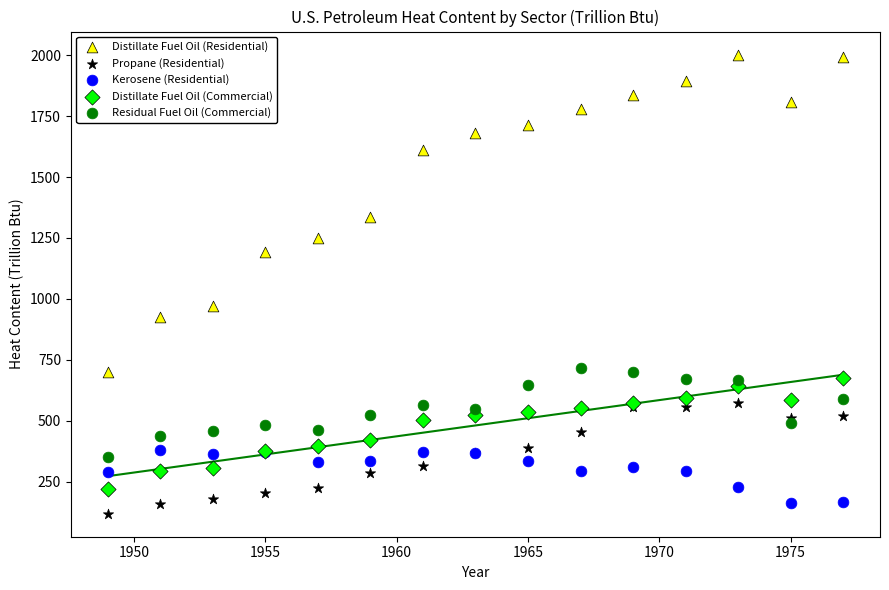

Which series has the widest spread of Y values?

Distillate Fuel Oil (Residential)